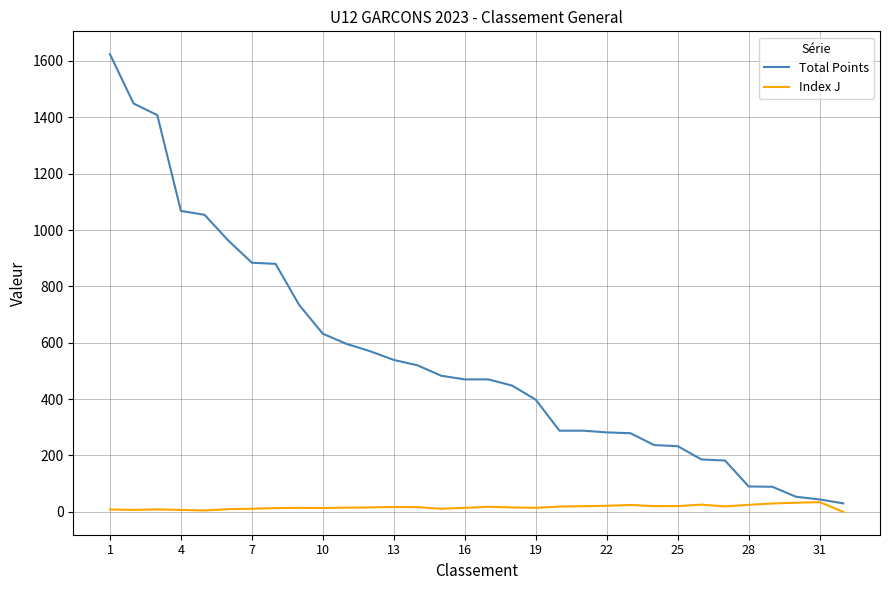

Which series has the largest total across all categories?

Total Points